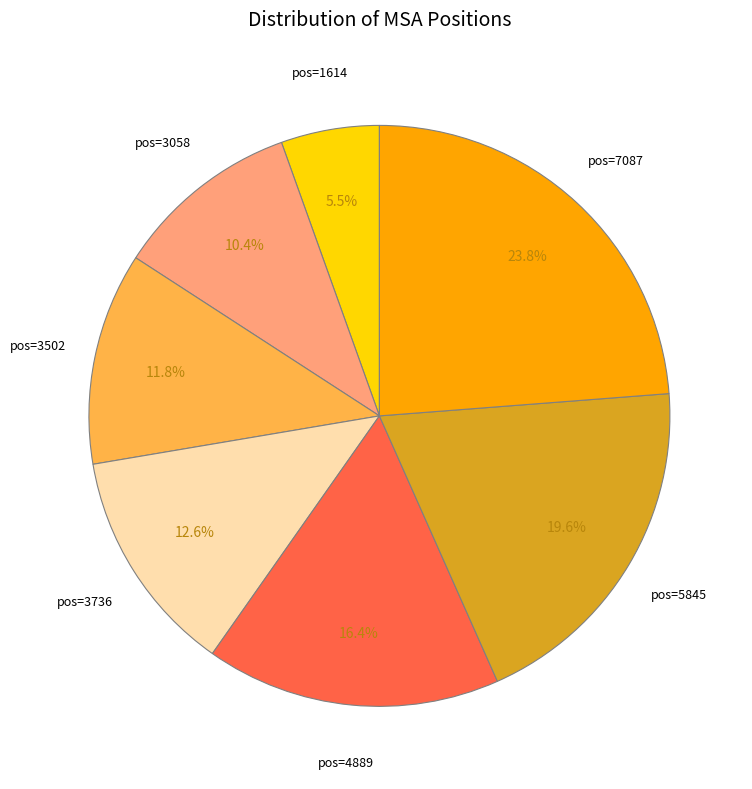

Does any single category account for the majority?

No